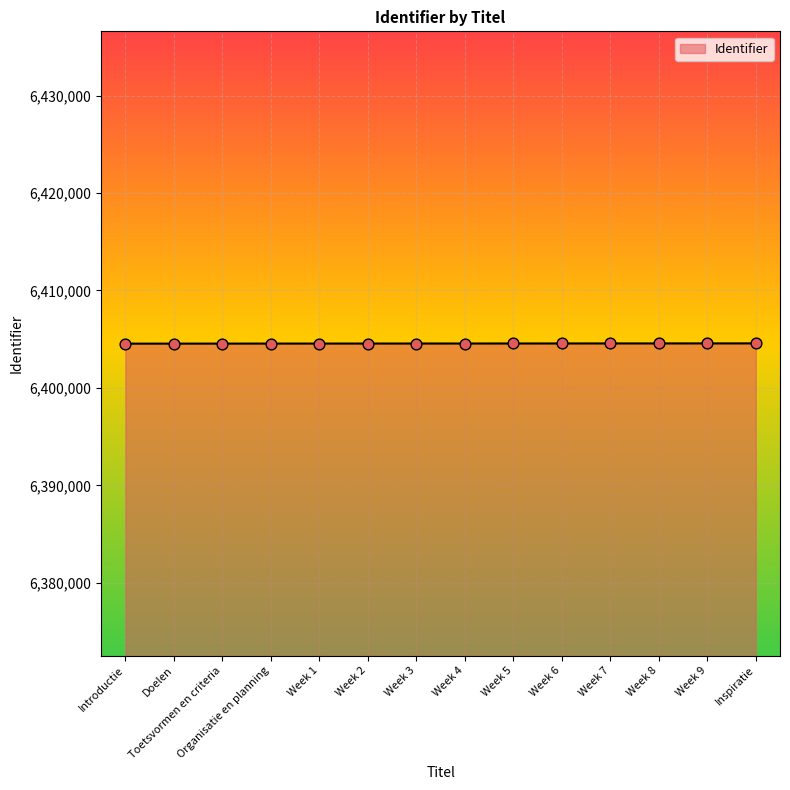

Approximately how many times larger is the value at Week 6 compared to Doelen?

1.0